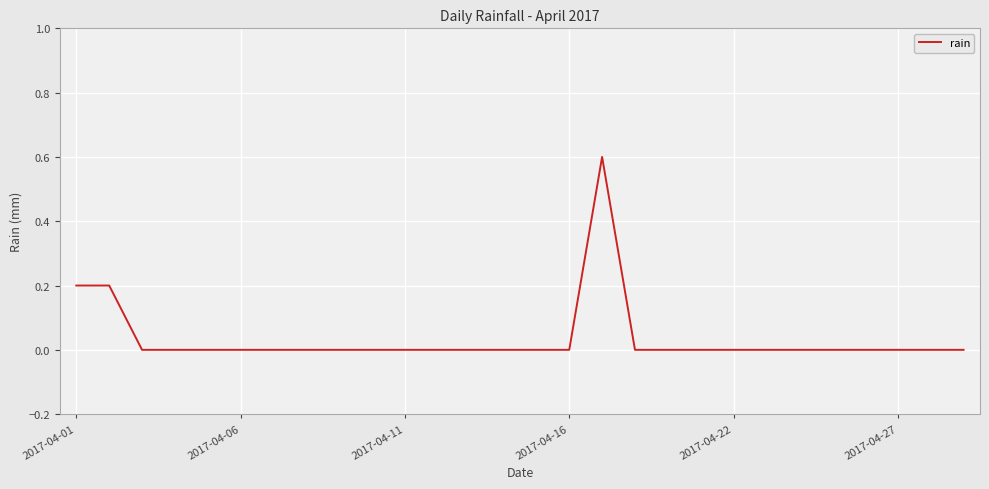

Does the chart display data point markers on the line(s)?

No